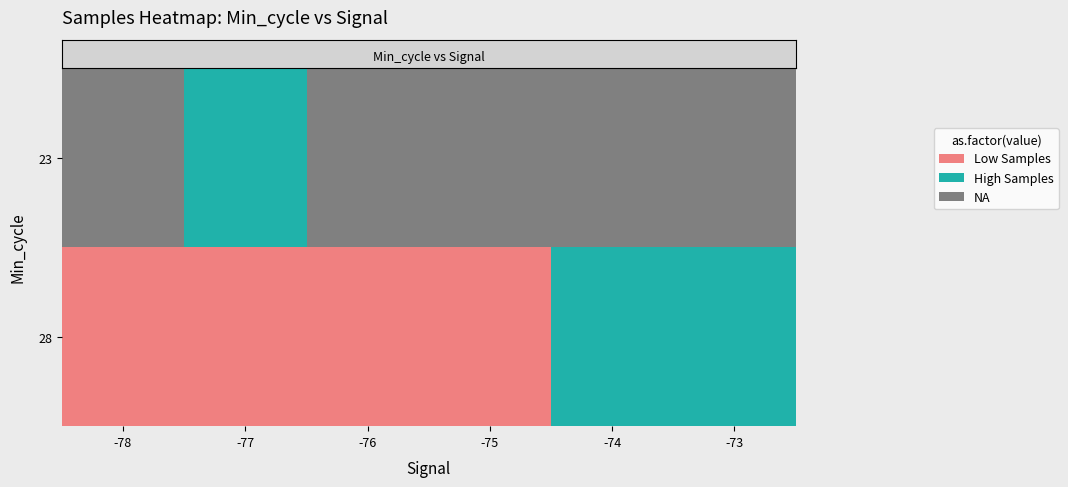

Count the number of categories in the chart.

6